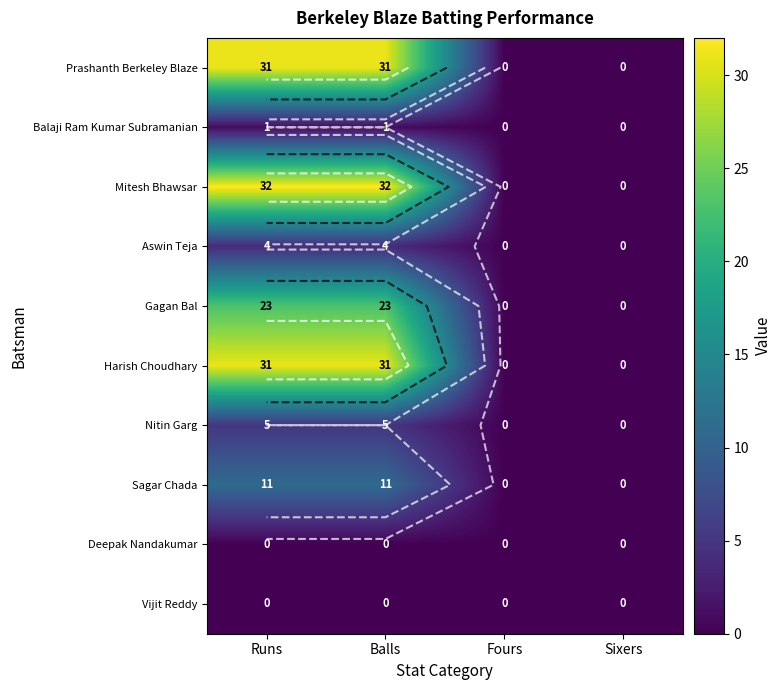

At which category is the sum across all series the highest?

Runs